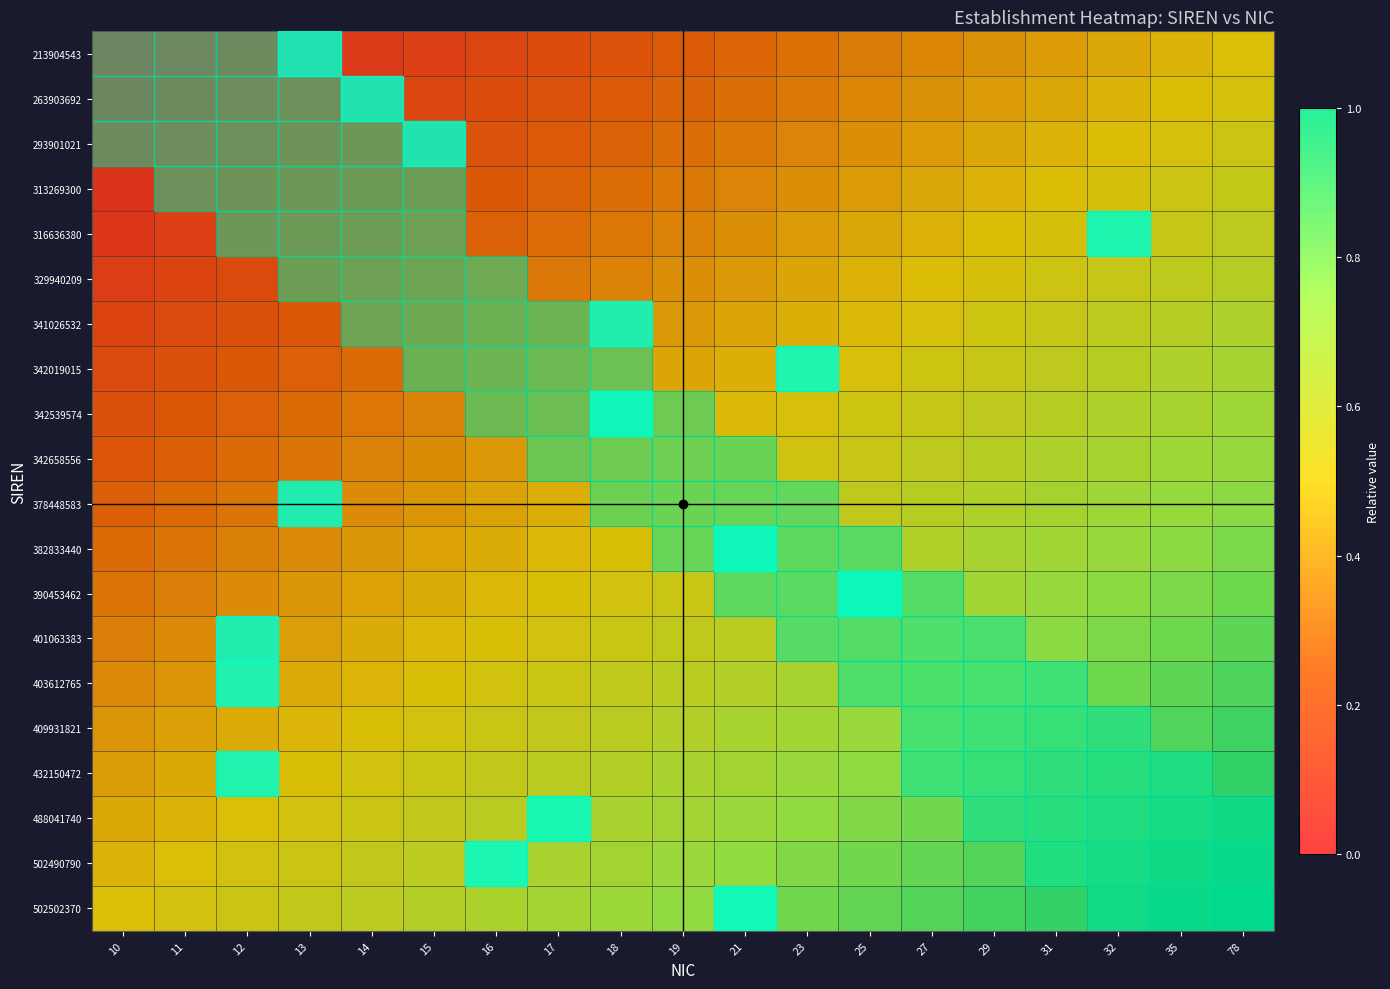

Reading left to right, what are all the values shown in this chart?

213904543: 10=0.0	11=0.0	12=0.1	13=0.1	14=0.1	15=0.1	16=0.2	17=0.2	18=0.2	19=0.2	21=0.3	23=0.3	25=0.3	27=0.4	29=0.4	31=0.4	32=0.4	35=0.5	78=0.5
263903692: 10=0.0	11=0.1	12=0.1	13=0.1	14=0.1	15=0.2	16=0.2	17=0.2	18=0.2	19=0.3	21=0.3	23=0.3	25=0.4	27=0.4	29=0.4	31=0.4	32=0.5	35=0.5	78=0.5
293901021: 10=0.1	11=0.1	12=0.1	13=0.1	14=0.2	15=0.2	16=0.2	17=0.2	18=0.3	19=0.3	21=0.3	23=0.4	25=0.4	27=0.4	29=0.4	31=0.5	32=0.5	35=0.5	78=0.6
313269300: 10=0.1	11=0.1	12=0.1	13=0.2	14=0.2	15=0.2	16=0.2	17=0.3	18=0.3	19=0.3	21=0.4	23=0.4	25=0.4	27=0.4	29=0.5	31=0.5	32=0.5	35=0.6	78=0.6
316636380: 10=0.1	11=0.1	12=0.2	13=0.2	14=0.2	15=0.2	16=0.3	17=0.3	18=0.3	19=0.4	21=0.4	23=0.4	25=0.4	27=0.5	29=0.5	31=0.5	32=0.5	35=0.6	78=0.6
329940209: 10=0.1	11=0.2	12=0.2	13=0.2	14=0.2	15=0.3	16=0.3	17=0.3	18=0.4	19=0.4	21=0.4	23=0.4	25=0.5	27=0.5	29=0.5	31=0.5	32=0.6	35=0.6	78=0.6
341026532: 10=0.2	11=0.2	12=0.2	13=0.2	14=0.3	15=0.3	16=0.3	17=0.4	18=0.4	19=0.4	21=0.4	23=0.5	25=0.5	27=0.5	29=0.5	31=0.6	32=0.6	35=0.6	78=0.7
342019015: 10=0.2	11=0.2	12=0.2	13=0.3	14=0.3	15=0.3	16=0.4	17=0.4	18=0.4	19=0.4	21=0.5	23=0.5	25=0.5	27=0.5	29=0.6	31=0.6	32=0.6	35=0.7	78=0.7
342539574: 10=0.2	11=0.2	12=0.3	13=0.3	14=0.3	15=0.3	16=0.4	17=0.4	18=0.4	19=0.5	21=0.5	23=0.5	25=0.5	27=0.6	29=0.6	31=0.6	32=0.7	35=0.7	78=0.7
342658556: 10=0.2	11=0.3	12=0.3	13=0.3	14=0.3	15=0.4	16=0.4	17=0.4	18=0.5	19=0.5	21=0.5	23=0.5	25=0.6	27=0.6	29=0.6	31=0.7	32=0.7	35=0.7	78=0.7
378448583: 10=0.3	11=0.3	12=0.3	13=0.3	14=0.4	15=0.4	16=0.4	17=0.5	18=0.5	19=0.5	21=0.5	23=0.6	25=0.6	27=0.6	29=0.7	31=0.7	32=0.7	35=0.7	78=0.8
382833440: 10=0.3	11=0.3	12=0.3	13=0.4	14=0.4	15=0.4	16=0.5	17=0.5	18=0.5	19=0.5	21=0.6	23=0.6	25=0.6	27=0.7	29=0.7	31=0.7	32=0.7	35=0.8	78=0.8
390453462: 10=0.3	11=0.3	12=0.4	13=0.4	14=0.4	15=0.5	16=0.5	17=0.5	18=0.5	19=0.6	21=0.6	23=0.6	25=0.6	27=0.7	29=0.7	31=0.7	32=0.8	35=0.8	78=0.8
401063383: 10=0.3	11=0.4	12=0.4	13=0.4	14=0.5	15=0.5	16=0.5	17=0.5	18=0.6	19=0.6	21=0.6	23=0.6	25=0.7	27=0.7	29=0.7	31=0.8	32=0.8	35=0.8	78=0.8
403612765: 10=0.4	11=0.4	12=0.4	13=0.5	14=0.5	15=0.5	16=0.5	17=0.6	18=0.6	19=0.6	21=0.6	23=0.7	25=0.7	27=0.7	29=0.8	31=0.8	32=0.8	35=0.8	78=0.9
409931821: 10=0.4	11=0.4	12=0.5	13=0.5	14=0.5	15=0.5	16=0.6	17=0.6	18=0.6	19=0.6	21=0.7	23=0.7	25=0.7	27=0.8	29=0.8	31=0.8	32=0.8	35=0.9	78=0.9
432150472: 10=0.4	11=0.4	12=0.5	13=0.5	14=0.5	15=0.6	16=0.6	17=0.6	18=0.6	19=0.7	21=0.7	23=0.7	25=0.8	27=0.8	29=0.8	31=0.8	32=0.9	35=0.9	78=0.9
488041740: 10=0.4	11=0.5	12=0.5	13=0.5	14=0.6	15=0.6	16=0.6	17=0.6	18=0.7	19=0.7	21=0.7	23=0.8	25=0.8	27=0.8	29=0.8	31=0.9	32=0.9	35=0.9	78=0.9
502490790: 10=0.5	11=0.5	12=0.5	13=0.6	14=0.6	15=0.6	16=0.6	17=0.7	18=0.7	19=0.7	21=0.8	23=0.8	25=0.8	27=0.8	29=0.9	31=0.9	32=0.9	35=0.9	78=1.0
502502370: 10=0.5	11=0.5	12=0.6	13=0.6	14=0.6	15=0.6	16=0.7	17=0.7	18=0.7	19=0.8	21=0.8	23=0.8	25=0.8	27=0.9	29=0.9	31=0.9	32=0.9	35=1.0	78=1.0